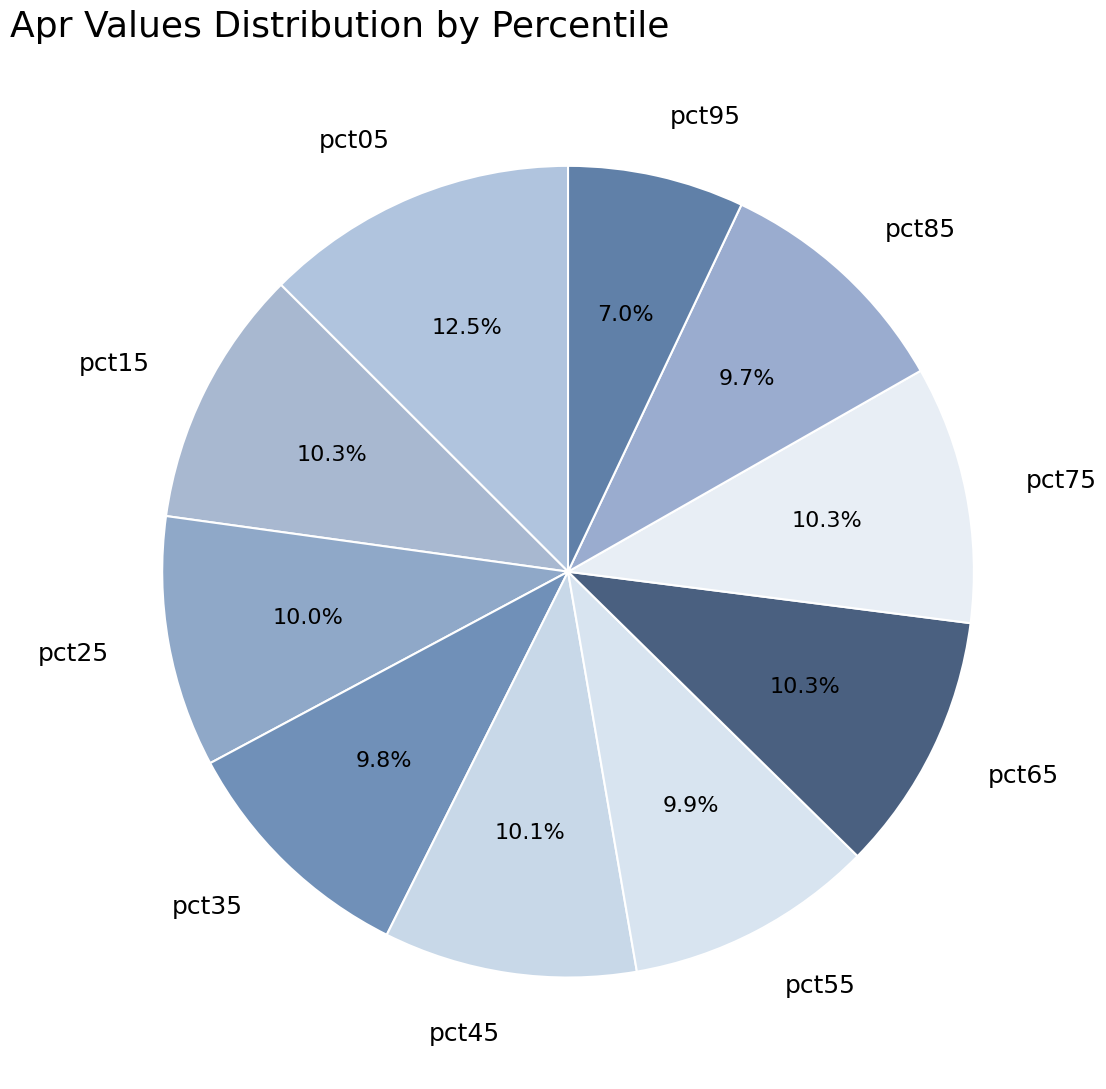

What is the total percentage of pct65 and pct15?

20.6%